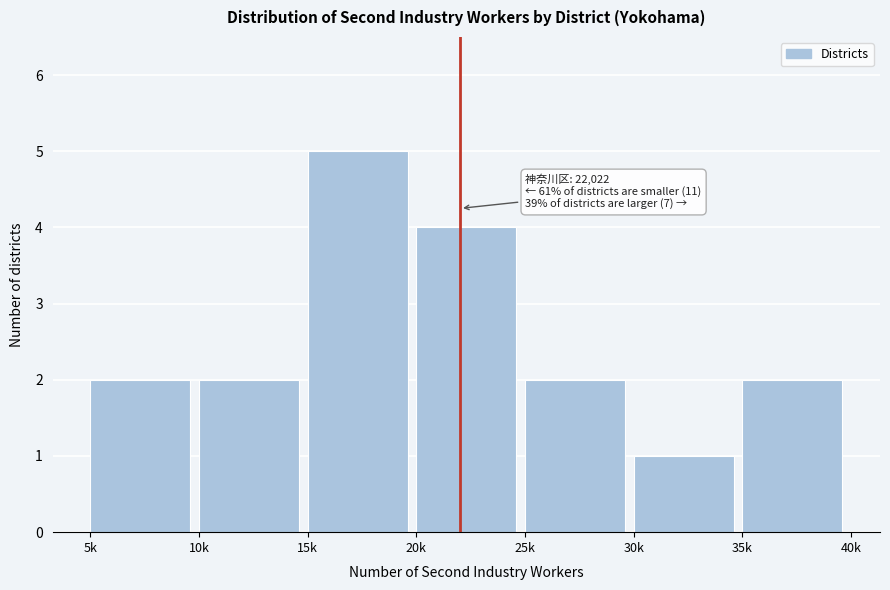

Reading left to right, extract all data points from this chart.

5k=2	10k=2	15k=5	20k=4	25k=2	30k=1	35k=2